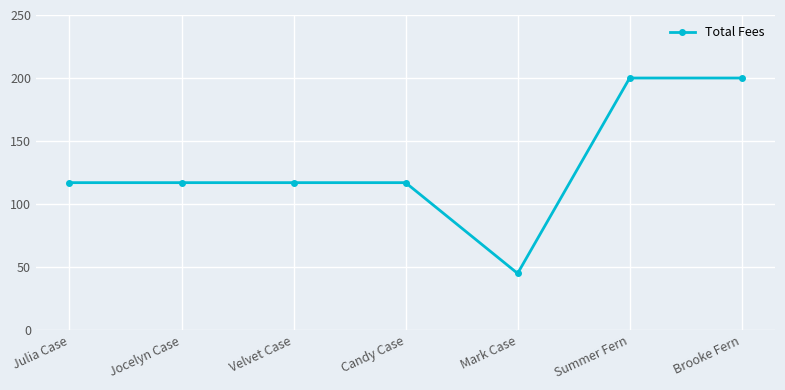

What is the change in value from Candy Case to Summer Fern?

+83